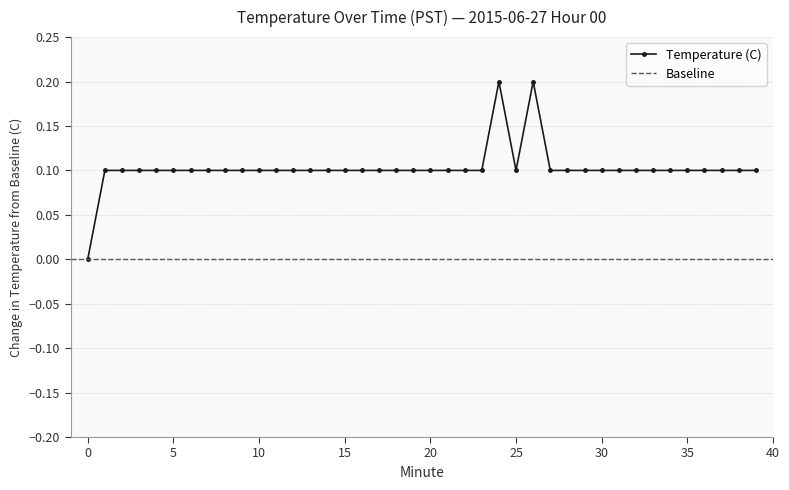

Which has a higher value, 18 or 0?

18